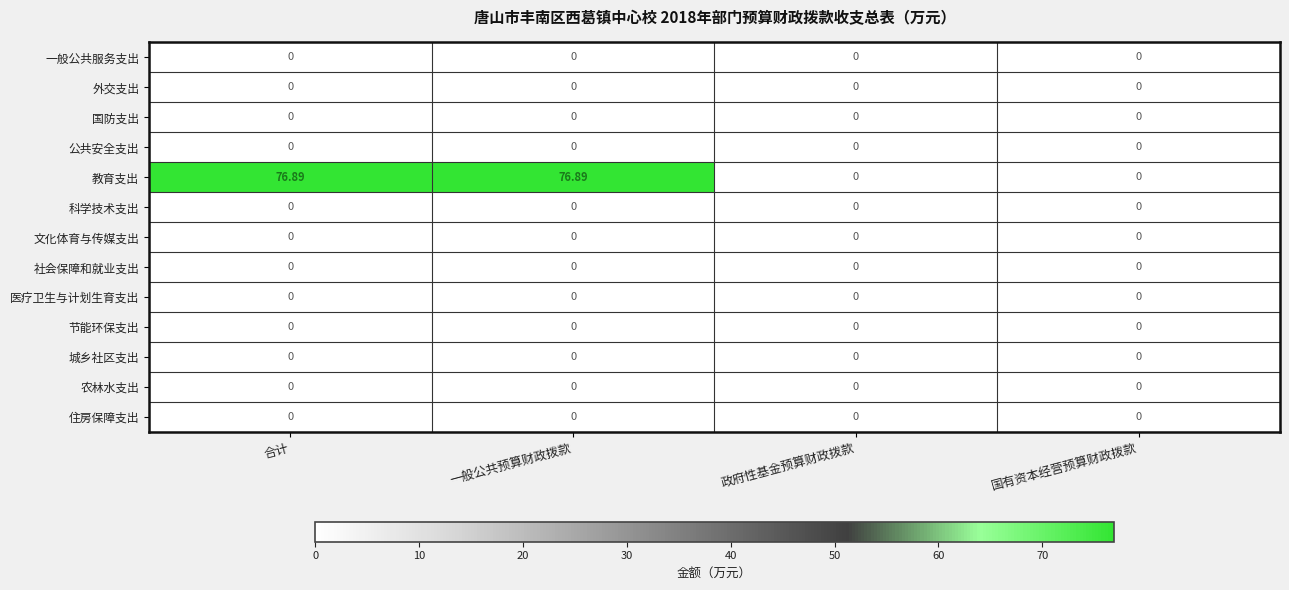

Which series has the largest range (max minus min)?

教育支出